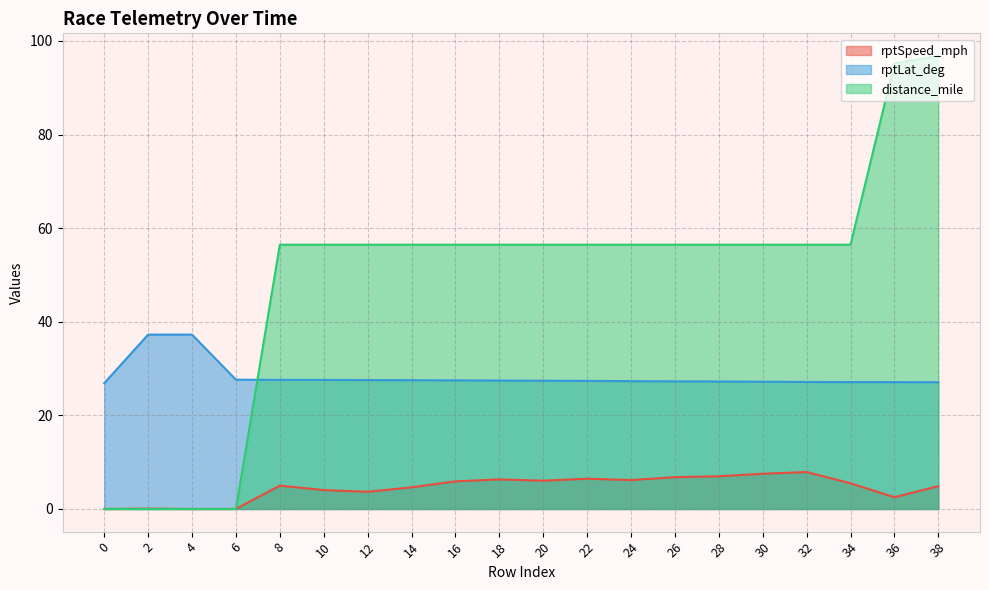

Which series ends up on top after the final intersection of rptSpeed_mph and distance_mile?

distance_mile